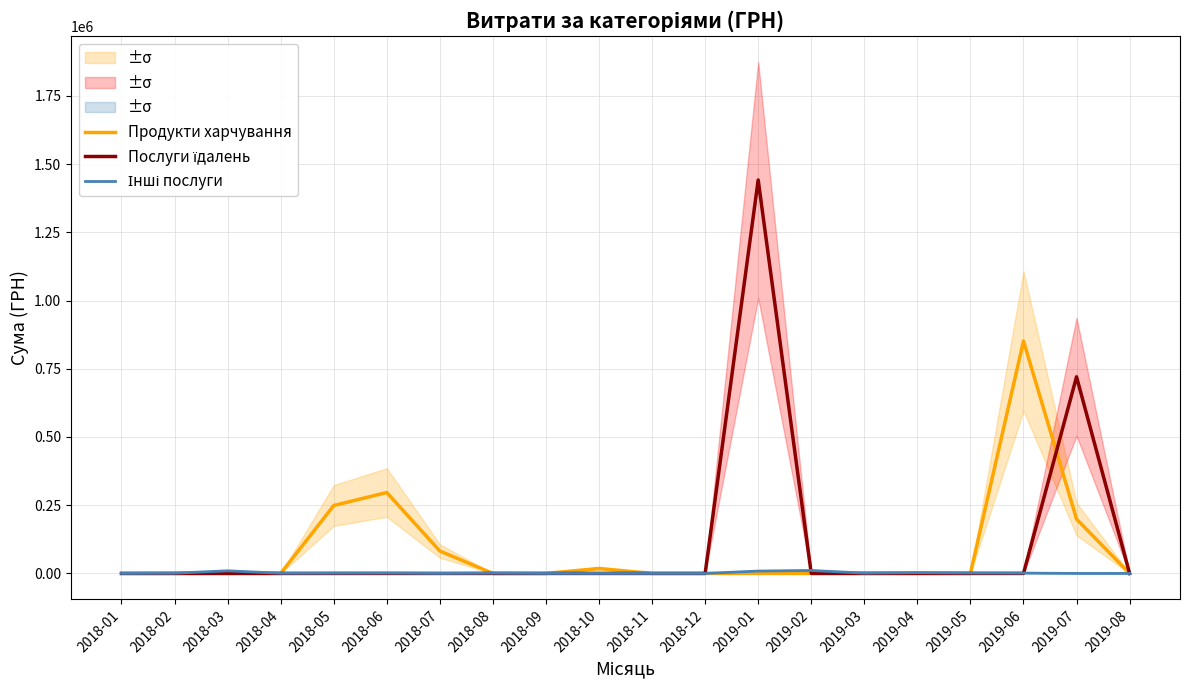

The value of Інші послуги at 2019-02 is 18810.6. True or false?

False